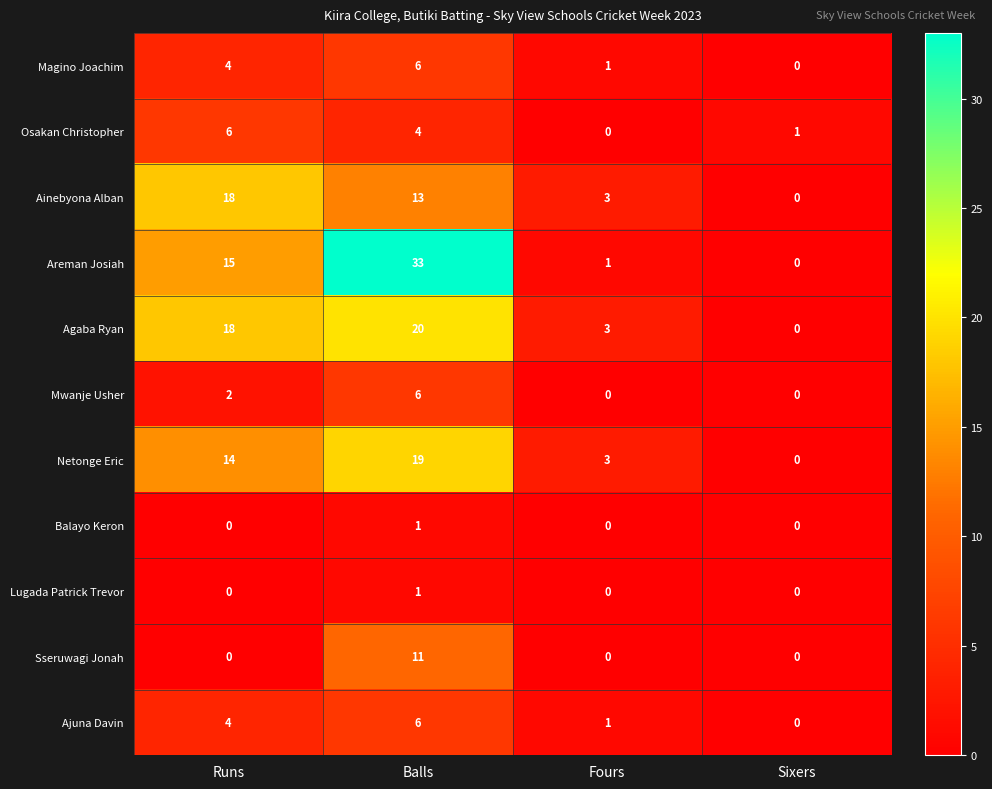

Which category has the highest value in the Netonge Eric series?

Balls